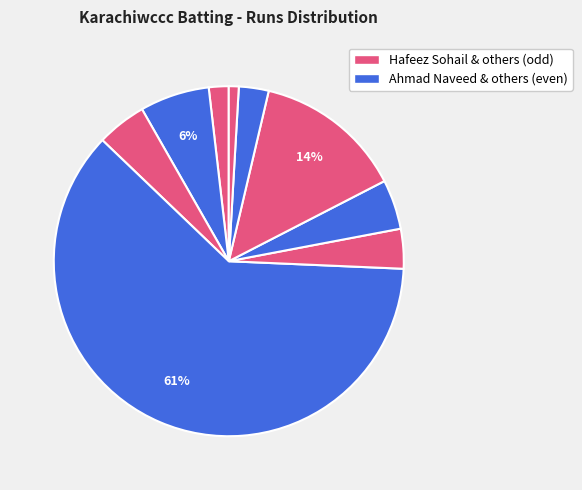

How many slices are in this pie chart?

9